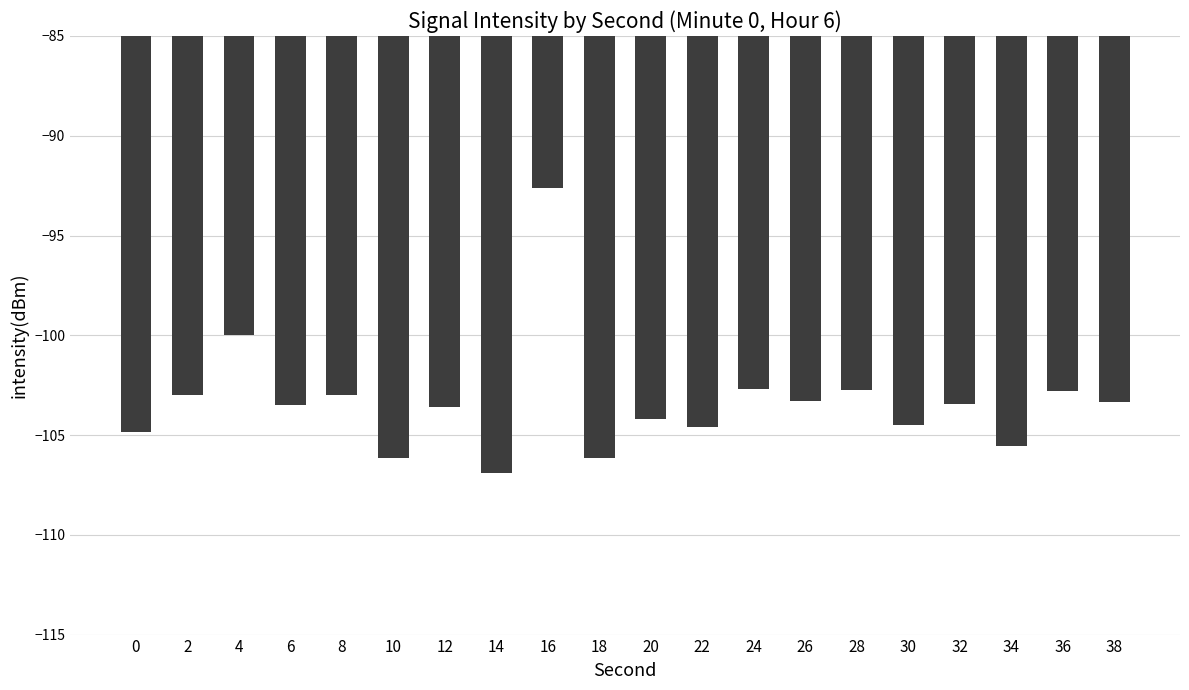

What is the change in value from 4 to 12?

-3.6